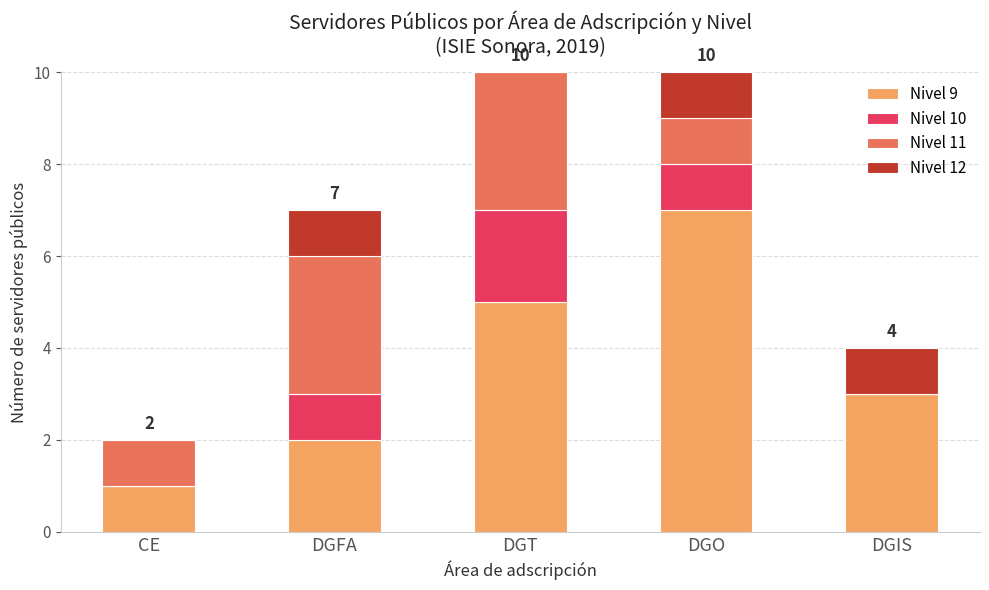

What is the total value across all series at DGFA?

7